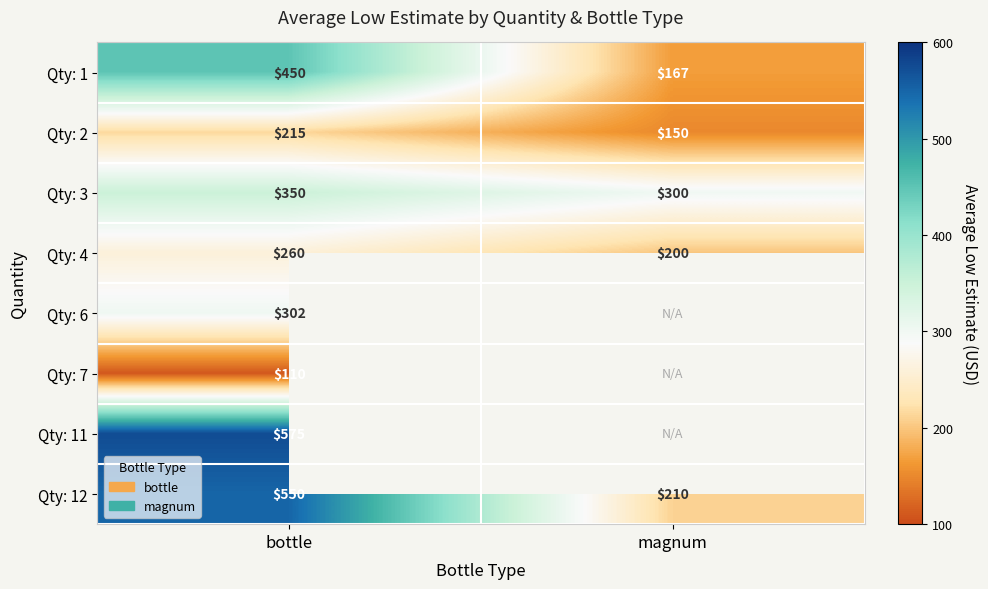

List the labels in order of Qty: 3 value, smallest first.

magnum, bottle